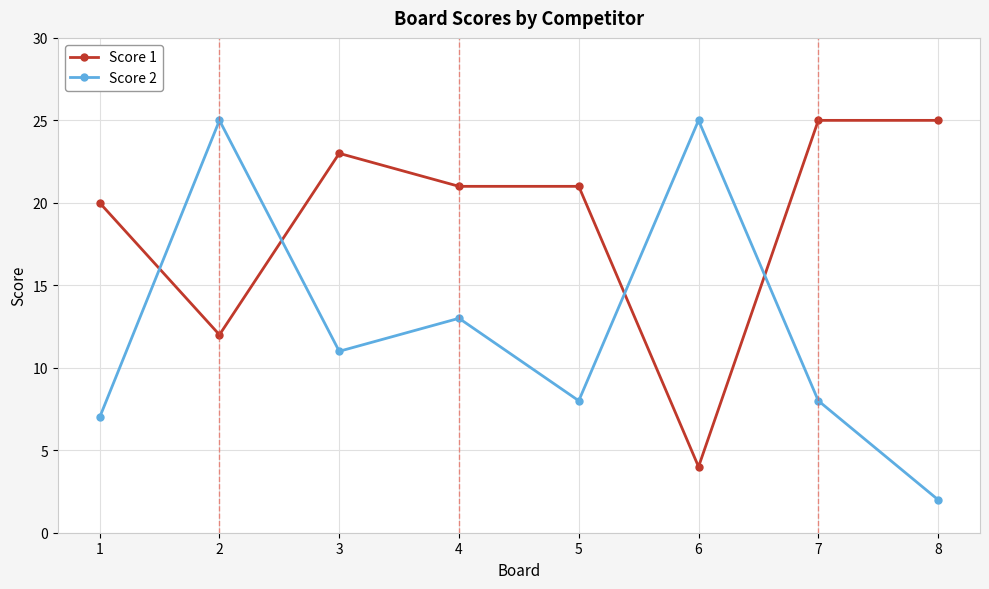

What is the difference between the highest and lowest values at 6?

21